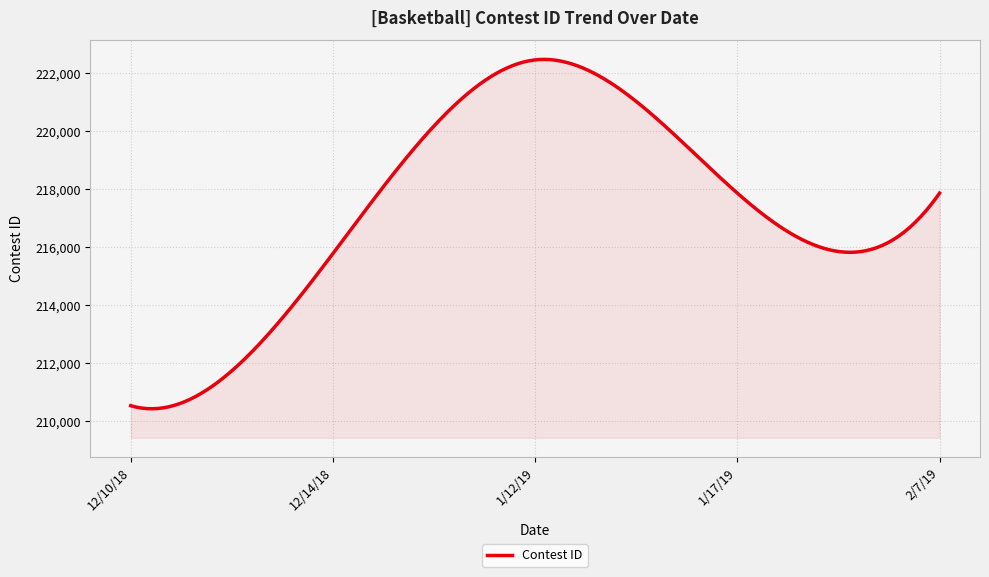

What is the smallest value displayed?

210439.0